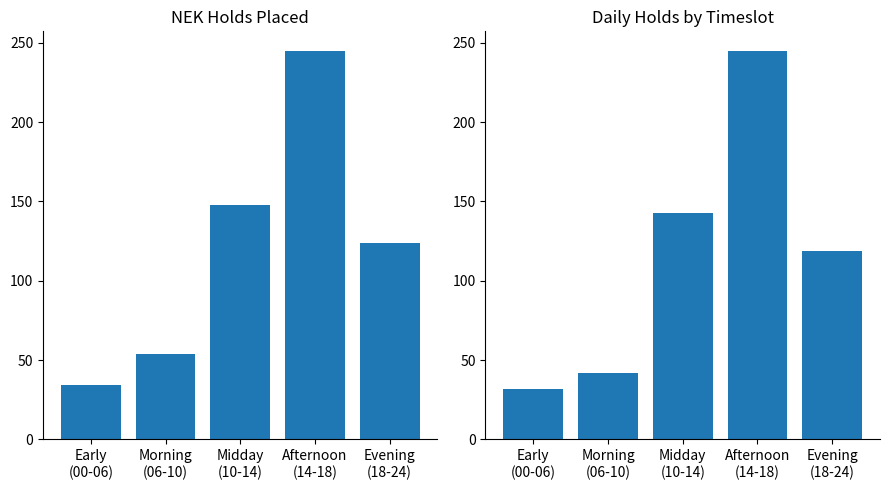

At how many categories does at least one series exceed 228?

1